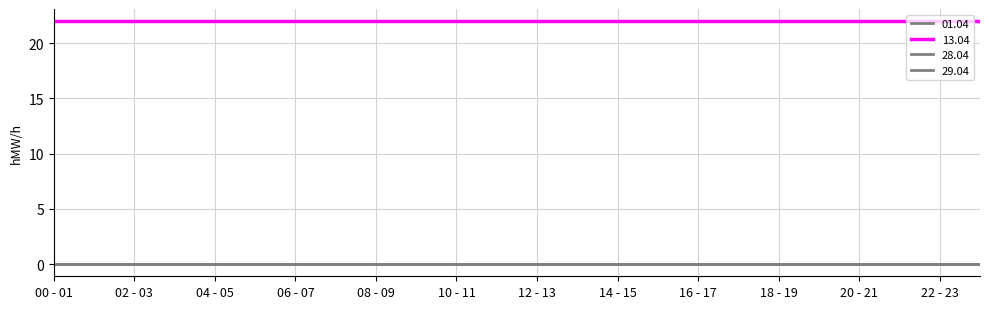

Rank the series by their maximum value, from highest to lowest.

13.04, 01.04, 28.04, 29.04